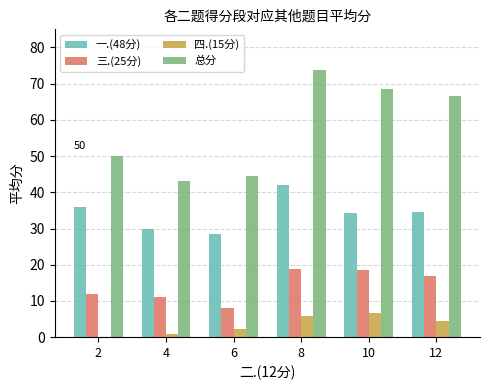

Is the value of 一.(48分) at 6 greater than the value of 总分 at 8?

No